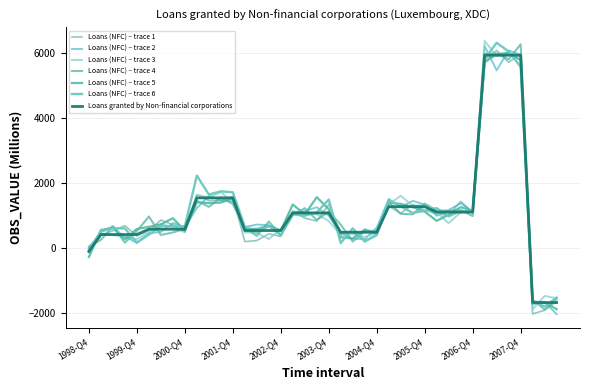

What is the label of the 36th point from the left?

2007-Q3